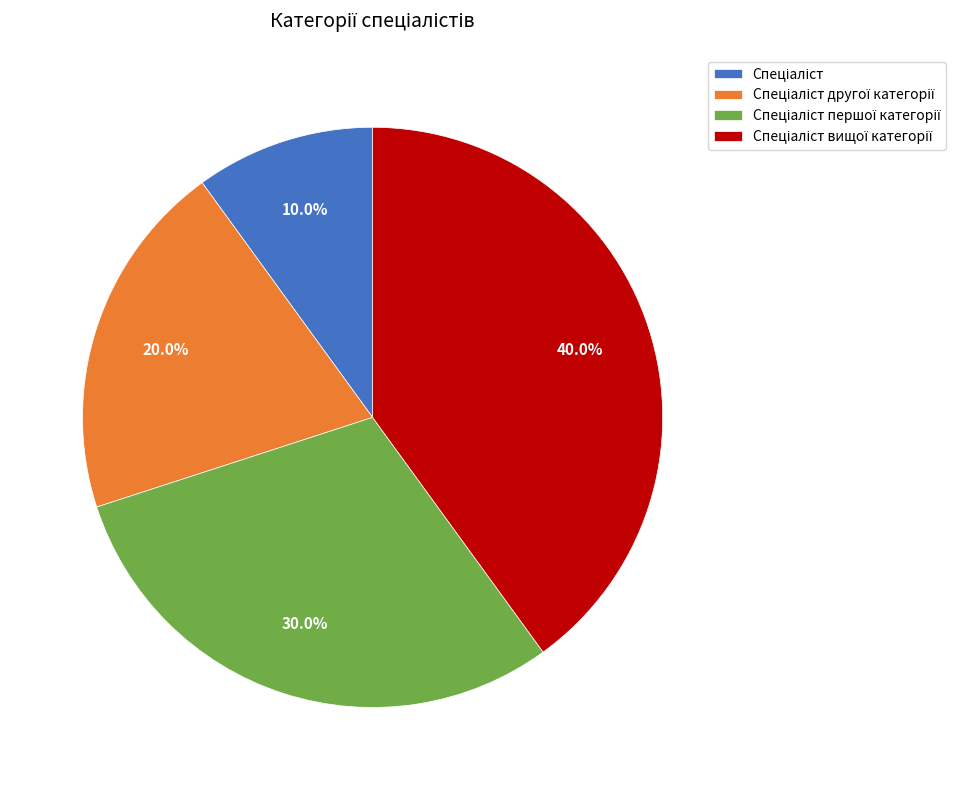

Does any single category account for the majority?

No